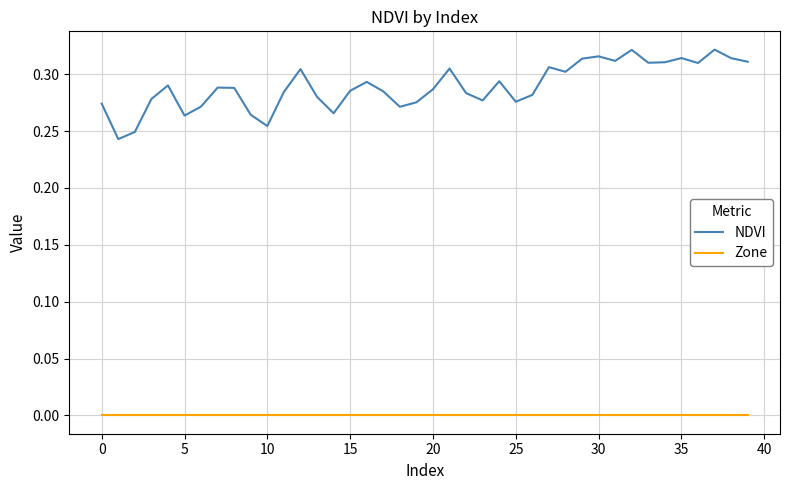

List the series in order of their overall mean, highest first.

NDVI, Zone